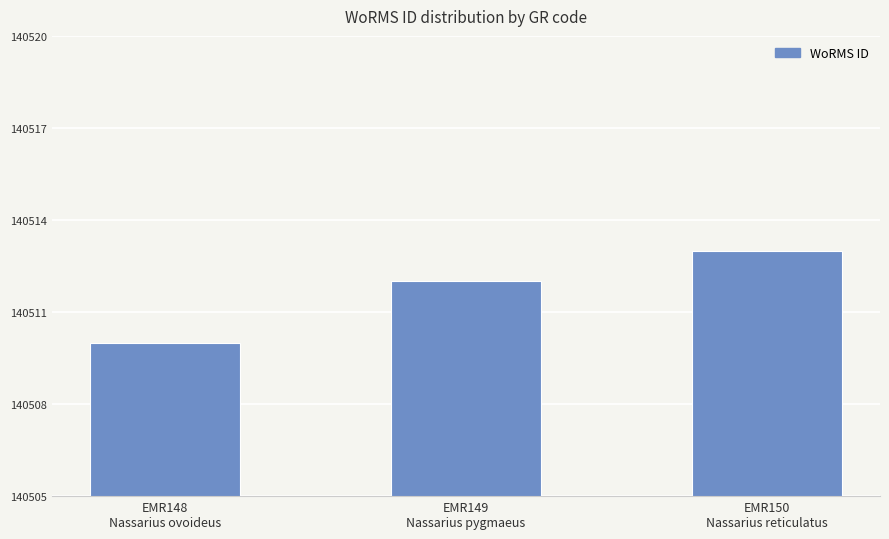

Count the number of categories in the chart.

3